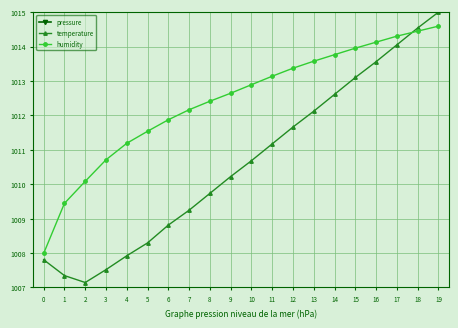

Reading left to right, what are all the values shown in this chart?

pressure: 982.2	981.5	981.0	980.8	981.0	981.1	981.3	981.6	981.7	981.8	982.0	982.1	982.3	982.4	982.5	982.7	982.8	982.9	983.1	983.2
temperature: 1007.8	1007.3	1007.1	1007.5	1007.9	1008.3	1008.8	1009.2	1009.7	1010.2	1010.7	1011.2	1011.7	1012.1	1012.6	1013.1	1013.6	1014.1	1014.5	1015.0
humidity: 1008.0	1009.4	1010.1	1010.7	1011.2	1011.5	1011.9	1012.2	1012.4	1012.6	1012.9	1013.1	1013.4	1013.6	1013.8	1014.0	1014.1	1014.3	1014.4	1014.6